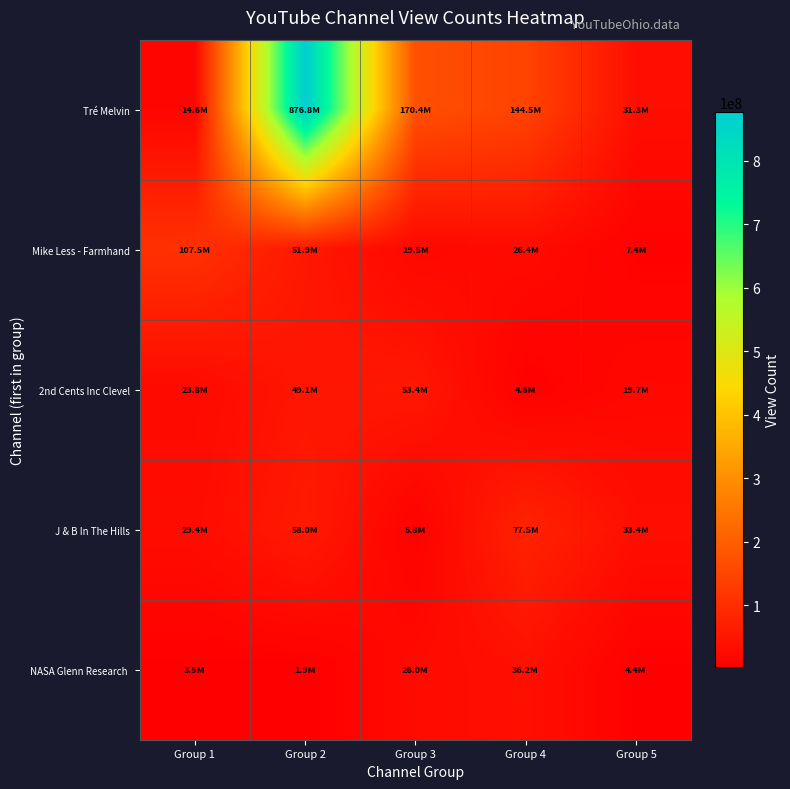

What is the total value across all series at Group 4?

289053169